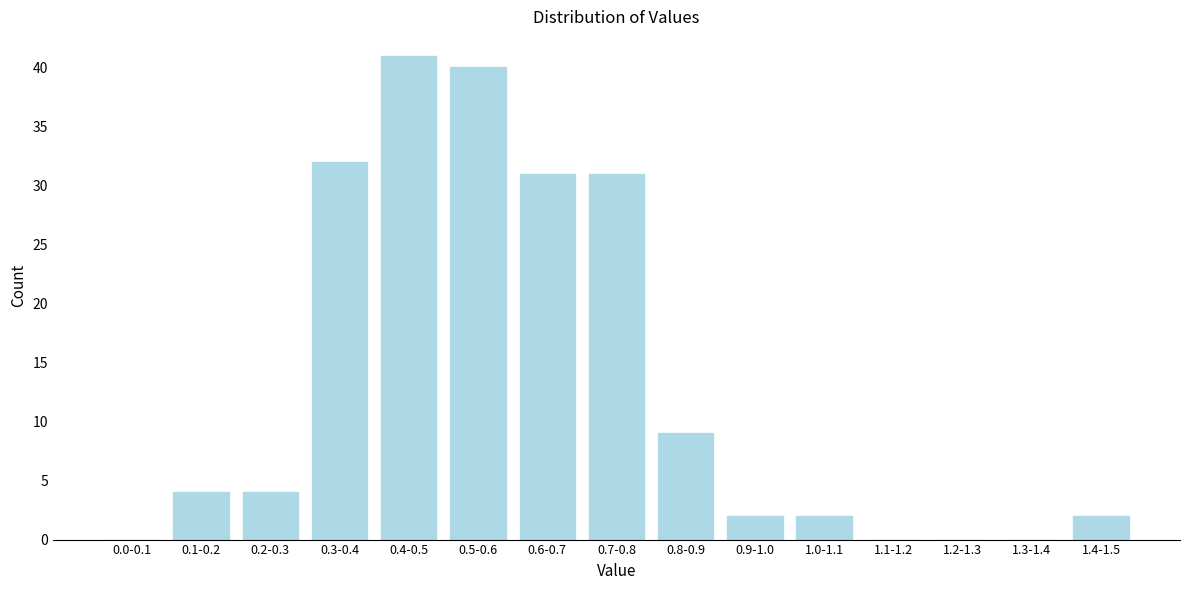

Reading left to right, what are all the values shown in this chart?

0.0-0.1=0	0.1-0.2=4	0.2-0.3=4	0.3-0.4=32	0.4-0.5=41	0.5-0.6=40	0.6-0.7=31	0.7-0.8=31	0.8-0.9=9	0.9-1.0=2	1.0-1.1=2	1.1-1.2=0	1.2-1.3=0	1.3-1.4=0	1.4-1.5=2